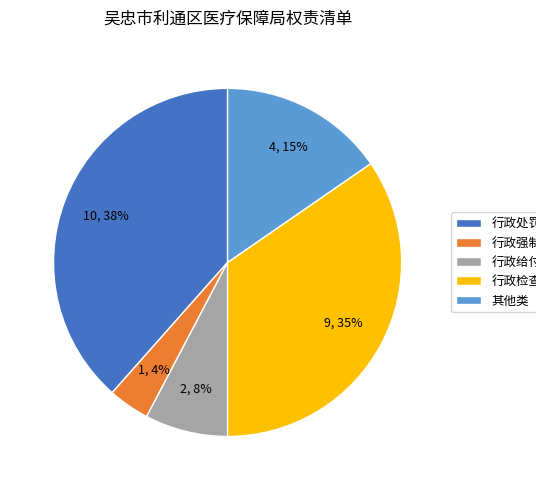

Rank the categories by value from lowest to highest.

行政强制, 行政给付, 其他类, 行政检查, 行政处罚